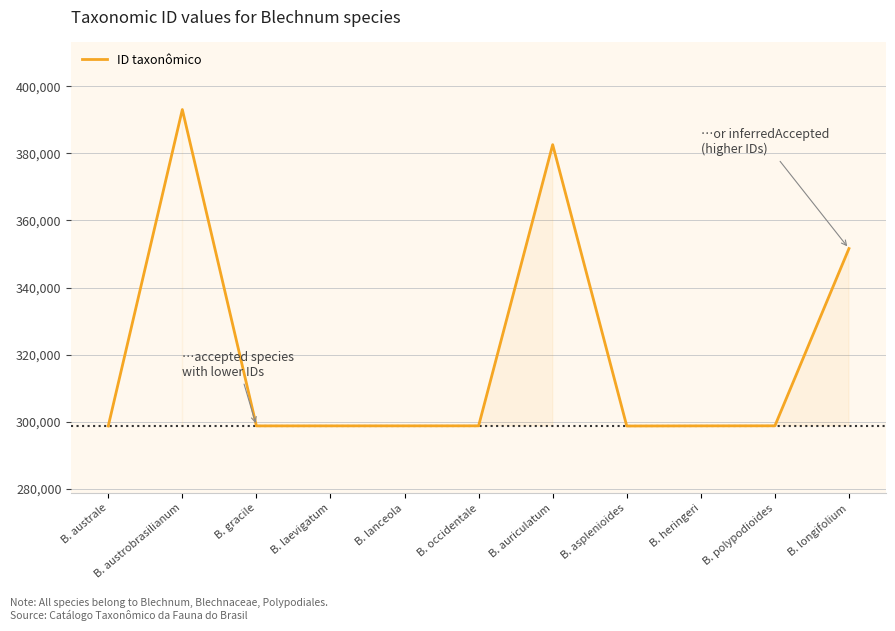

What is the minimum value shown in the chart?

298746